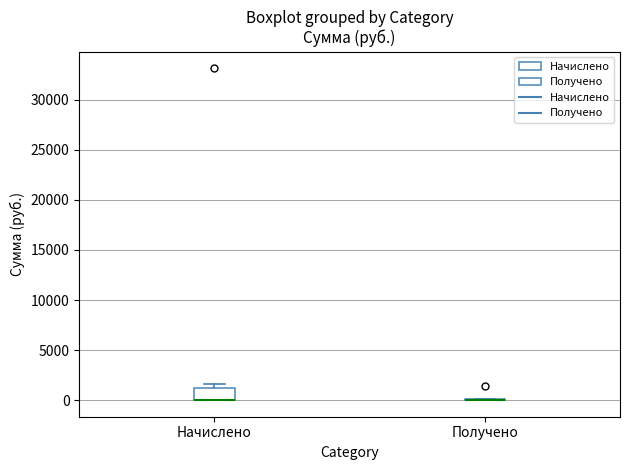

Where is the upper edge of the box for Начислено on the y-axis? The values are not printed on the chart, so give them approximately, as read against the axis.

1000